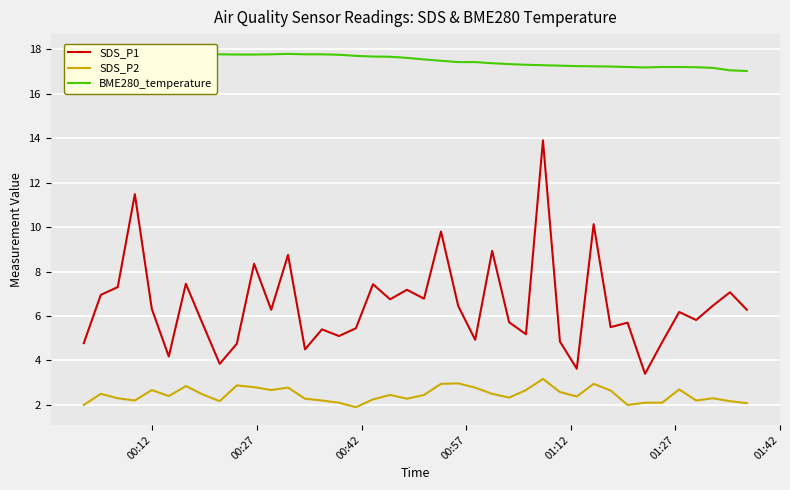

True or false: SDS_P1 and SDS_P2 intersect in this chart.

False